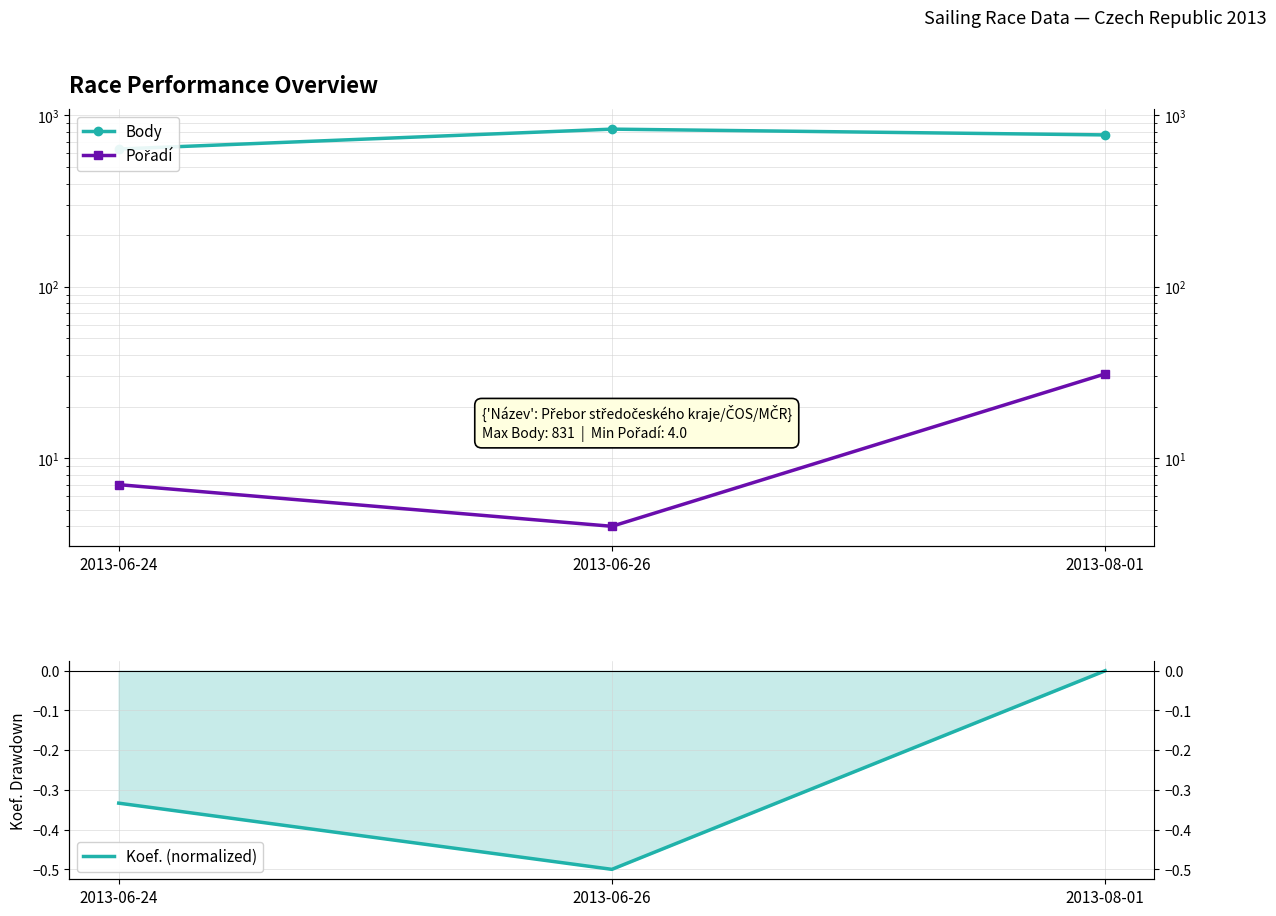

What are all the series names shown in the legend?

Body, Pořadí, Koef. (normalized)